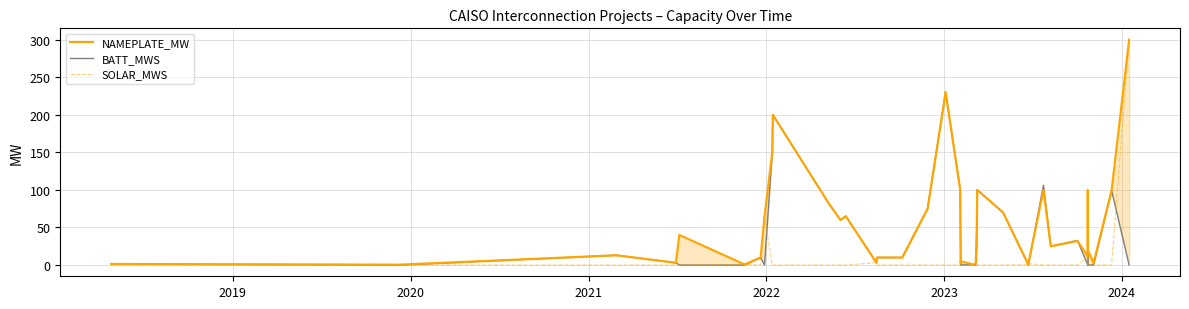

Which series has the widest spread of values?

SOLAR_MWS